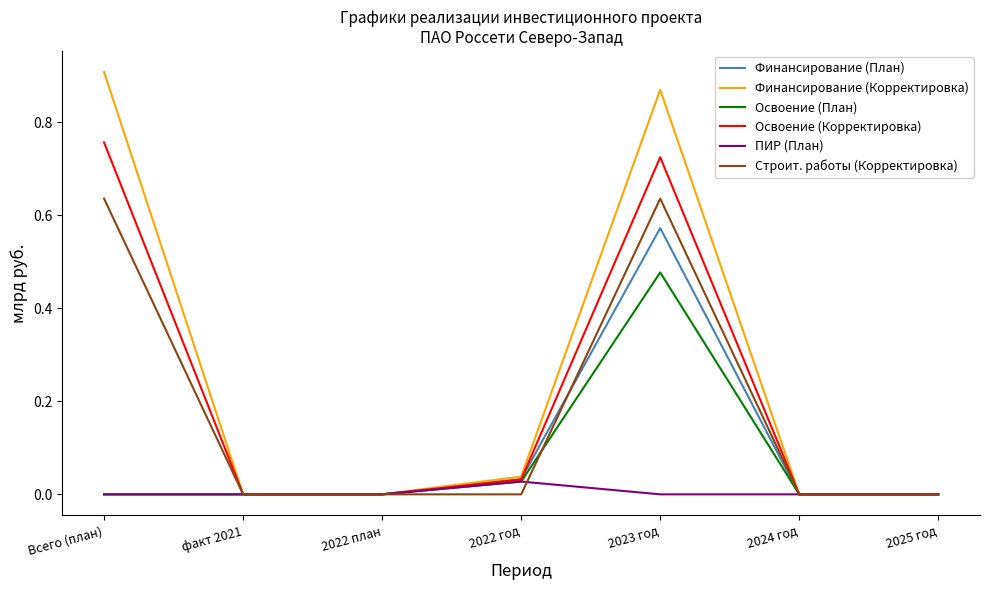

Which series has the largest total across all categories?

Финансирование (Корректировка)